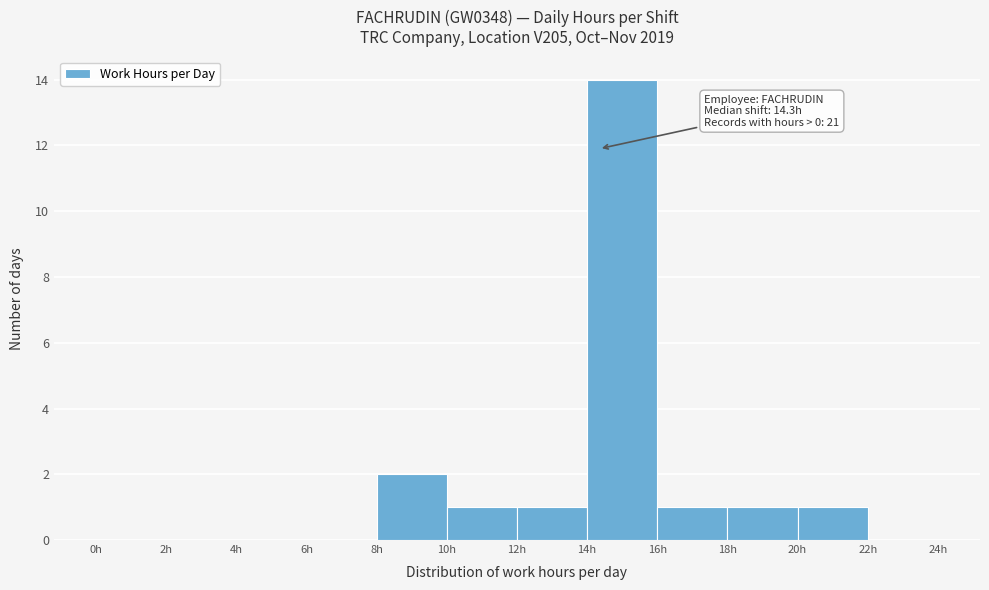

Which range on the x-axis has the tallest bar?

14 to 16